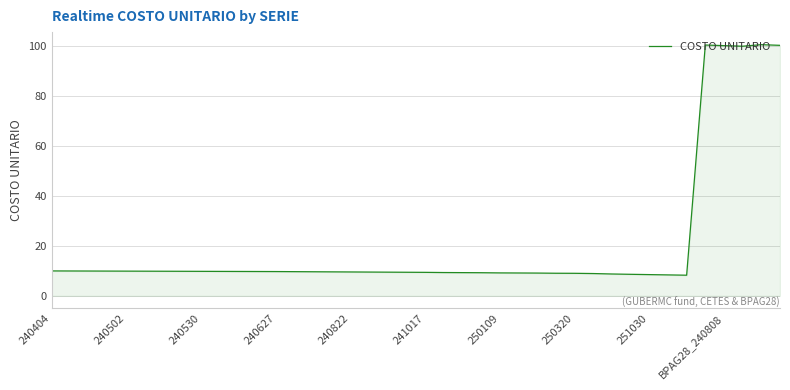

What is the difference between the maximum and minimum values?

92.4